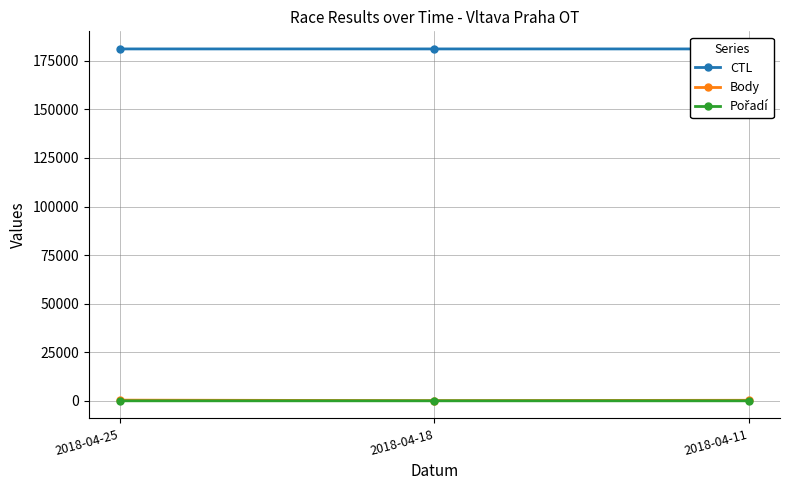

What are all the series names shown in the legend?

CTL, Body, Pořadí